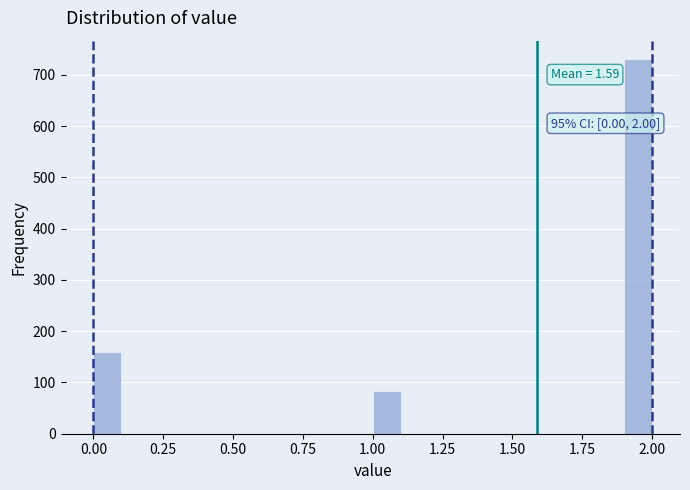

Around what value on the x-axis is the tallest bar? Give the approximate position of its centre, as read against the axis.

1.95